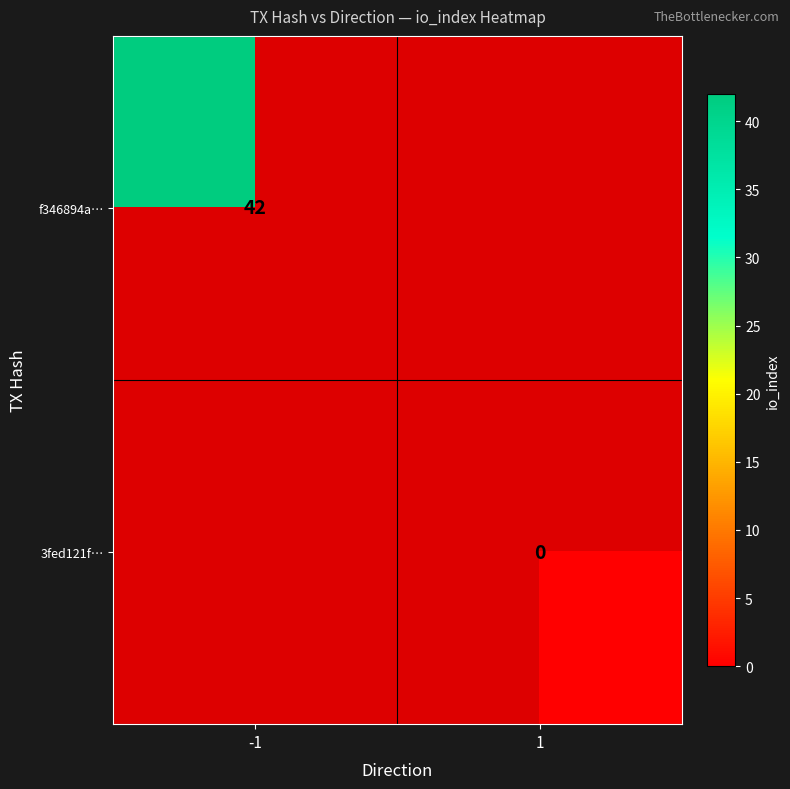

The f346894a… series shows 64 at -1. True or false?

False